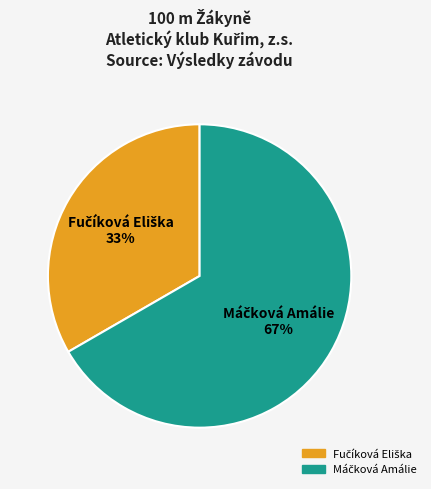

Is there any slice that represents more than half of the pie?

Yes